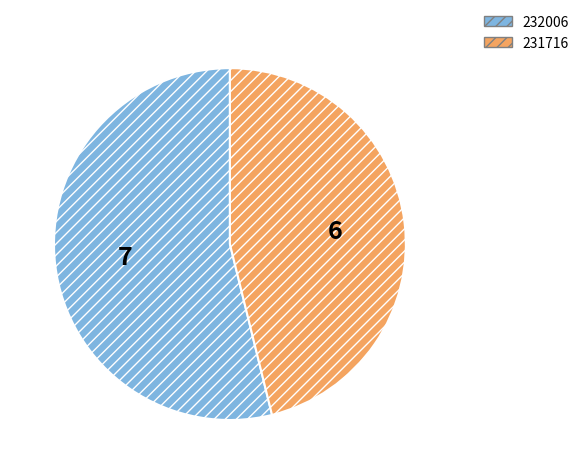

What is the largest slice in the pie chart?

232006